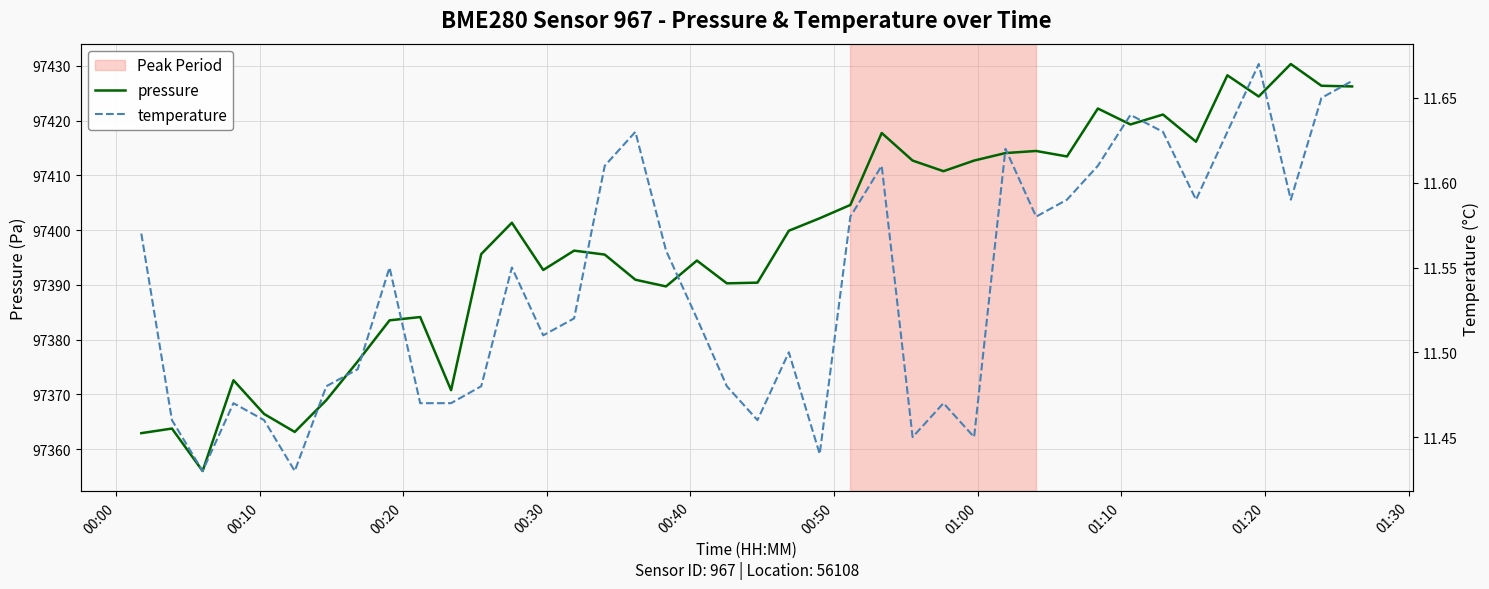

What is the maximum value shown in the chart?

97430.3